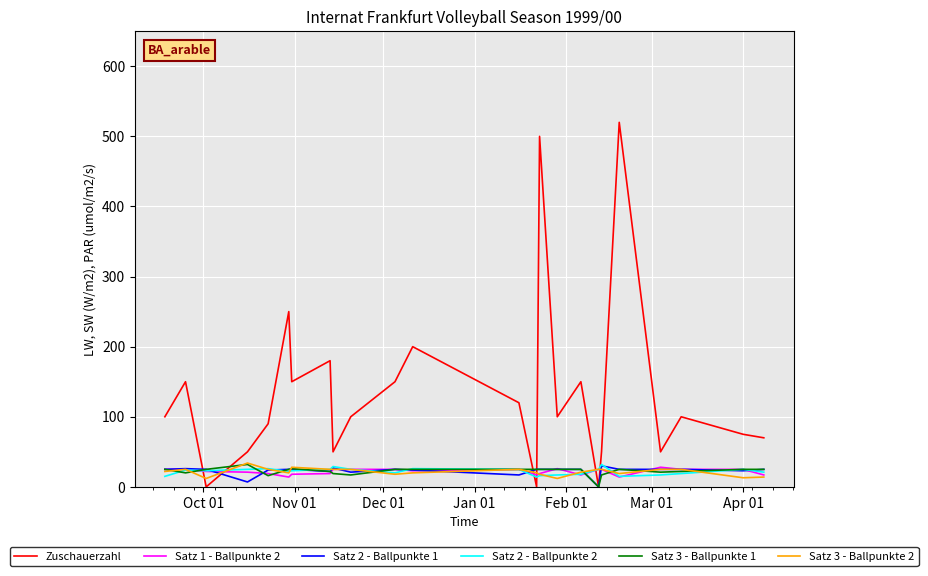

Which series has the largest total across all categories?

Zuschauerzahl